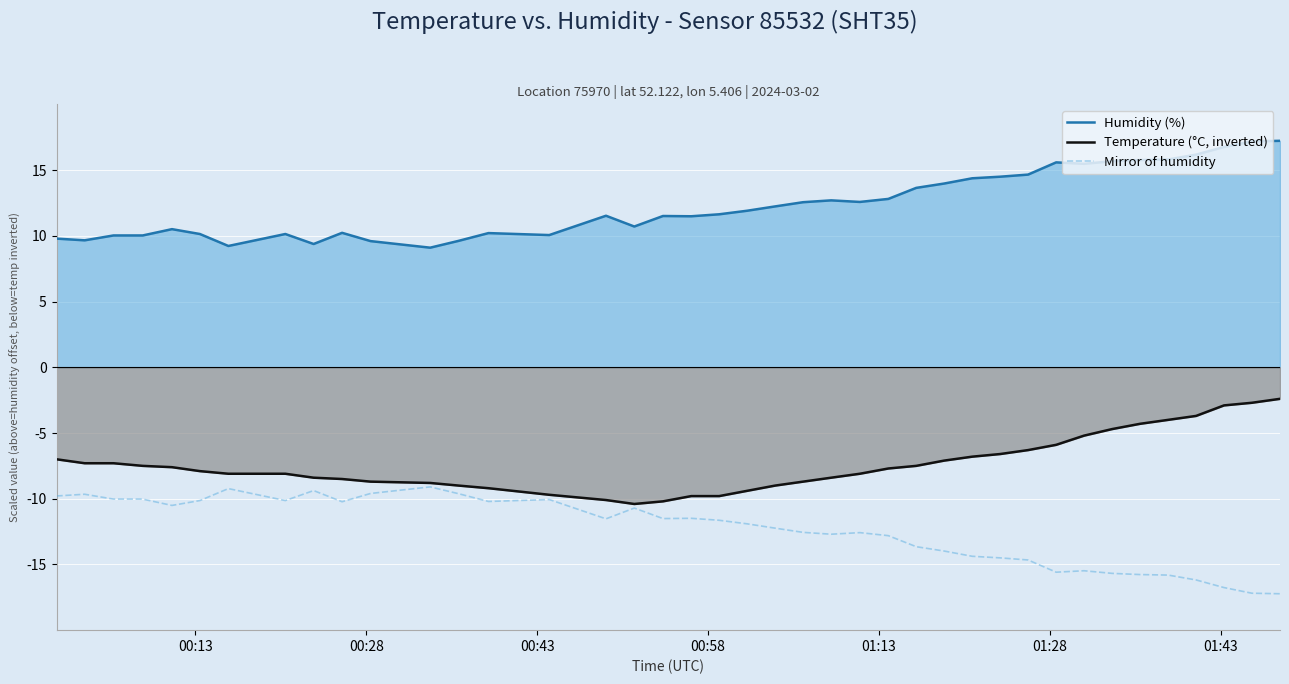

True or false: Mirror of humidity and Humidity (%) cross at least once.

False